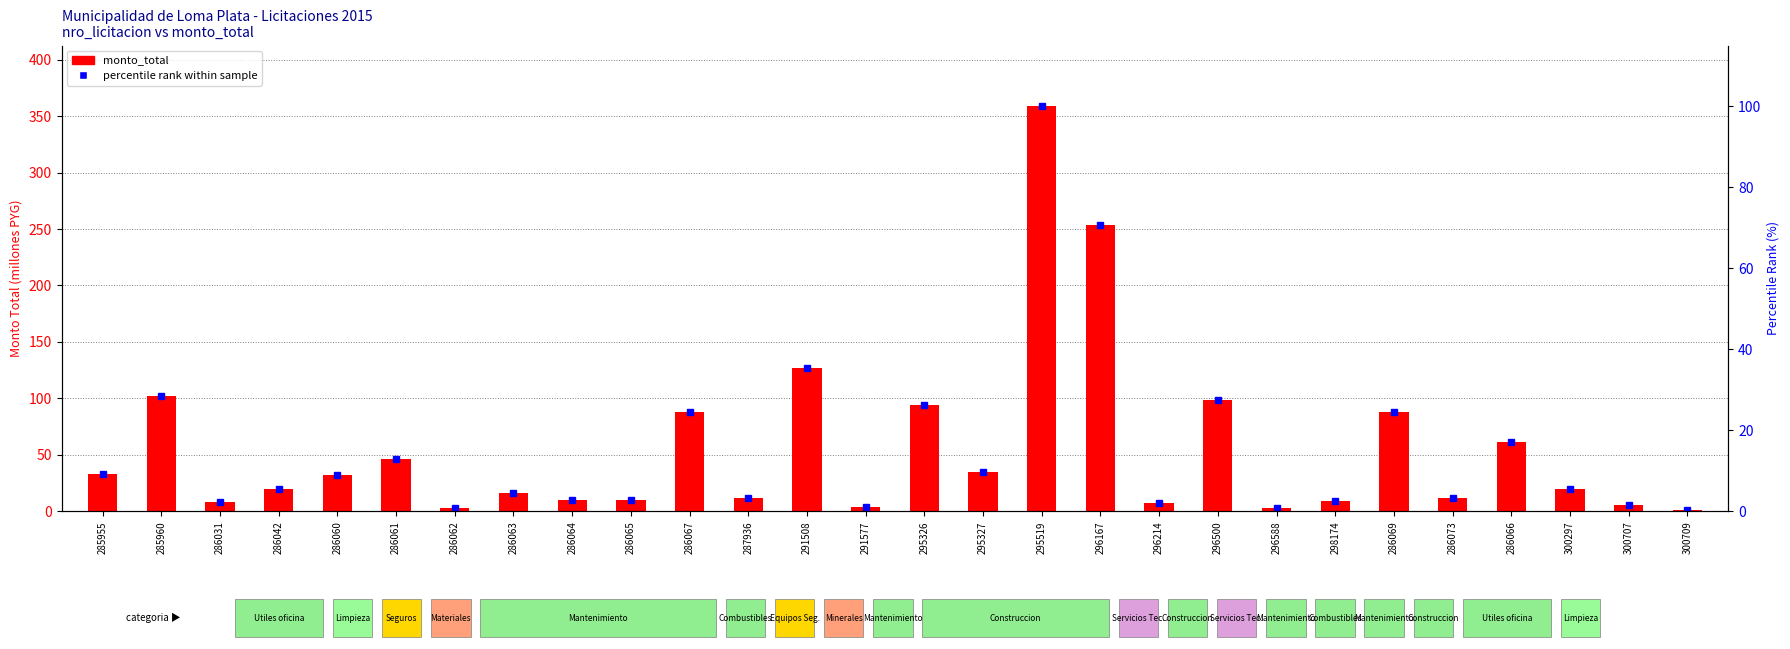

What is the label of the 25th bar from the left?

286066